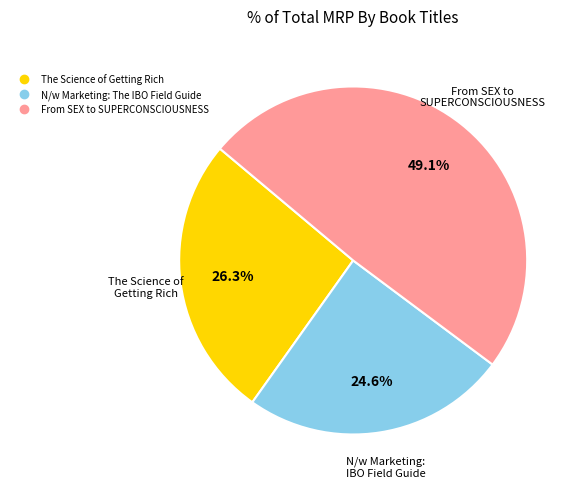

To the nearest percent, what is the average slice percentage?

33%